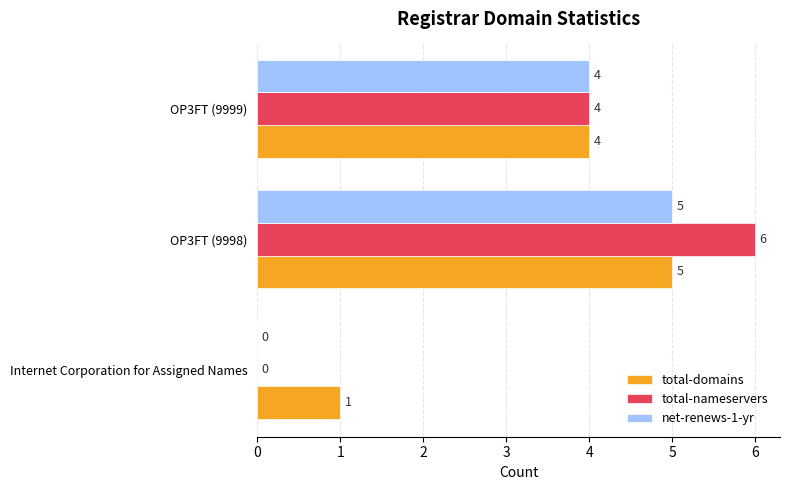

The value of total-nameservers at OP3FT (9999) is 2. True or false?

False